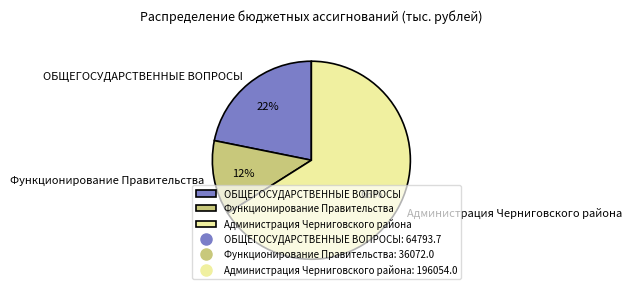

Rank the categories by value from lowest to highest.

Функционирование Правительства, ОБЩЕГОСУДАРСТВЕННЫЕ ВОПРОСЫ, Администрация Черниговского района